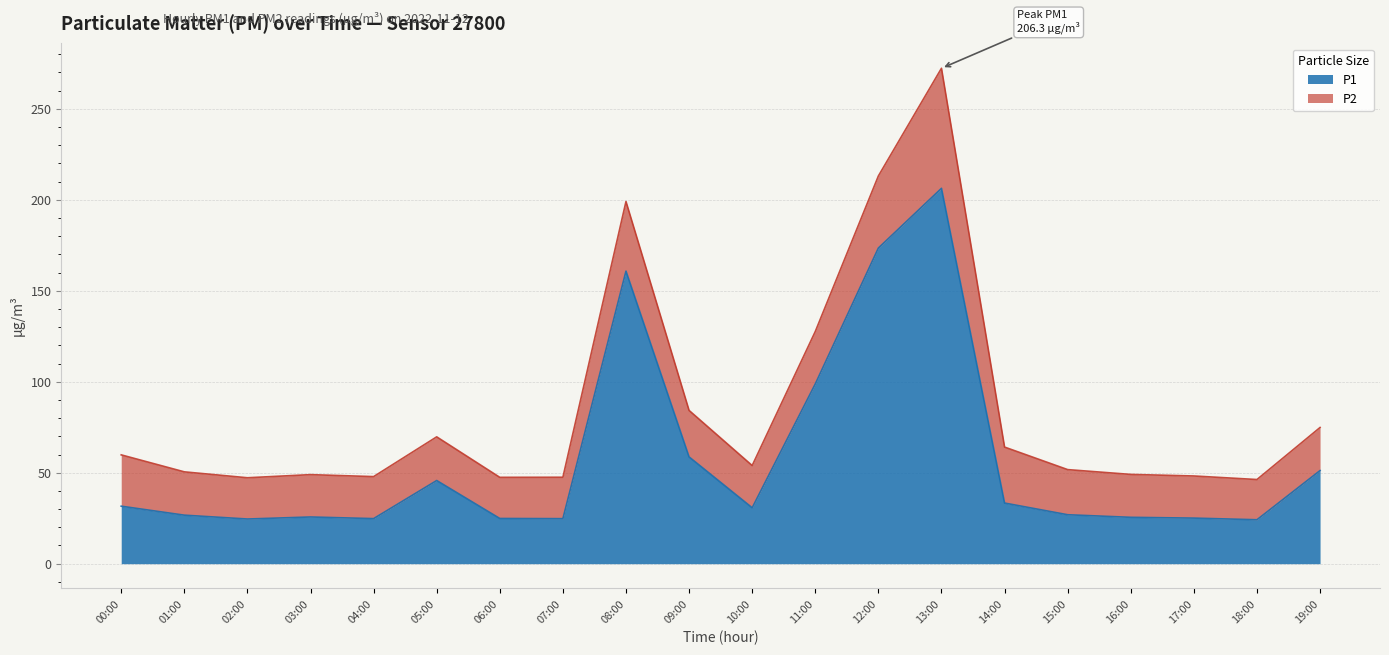

List the labels in order of value, largest first.

13:00, 12:00, 08:00, 11:00, 09:00, 19:00, 05:00, 14:00, 00:00, 10:00, 15:00, 01:00, 03:00, 16:00, 17:00, 06:00, 04:00, 07:00, 02:00, 18:00